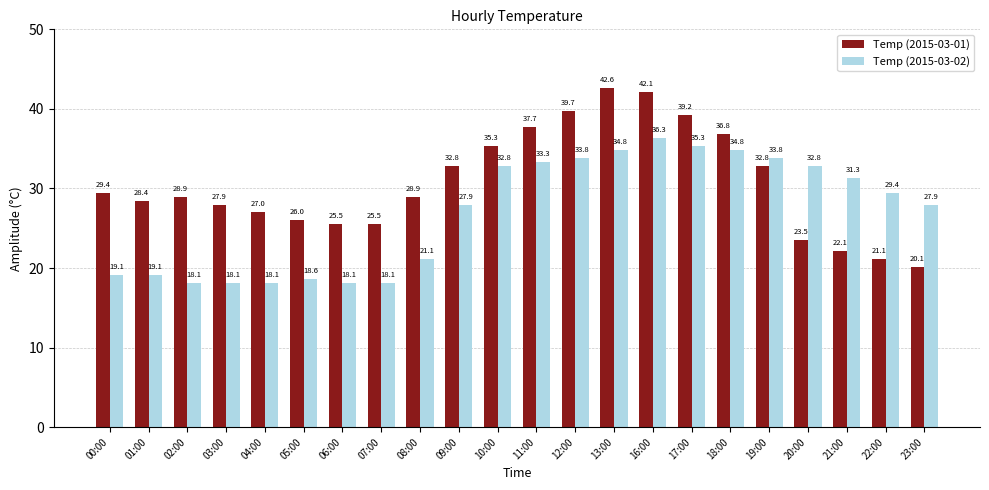

What is the value of the Temp (2015-03-01) bar at the 20th from the left?

22.1